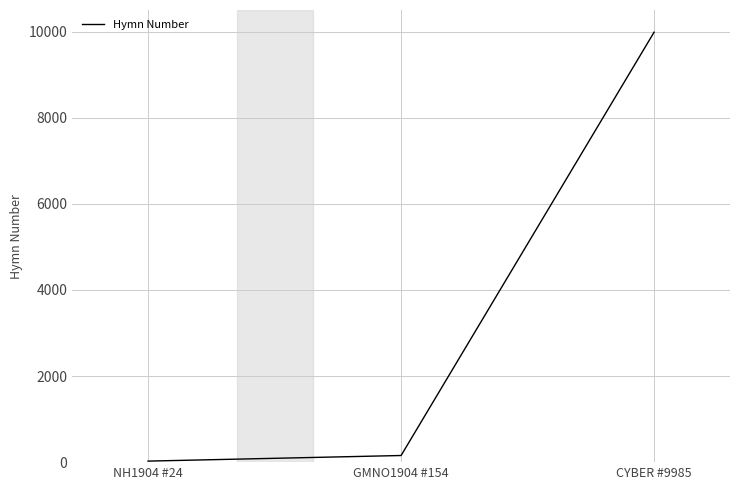

What is the change in value from GMNO1904 #154 to CYBER #9985?

+9831